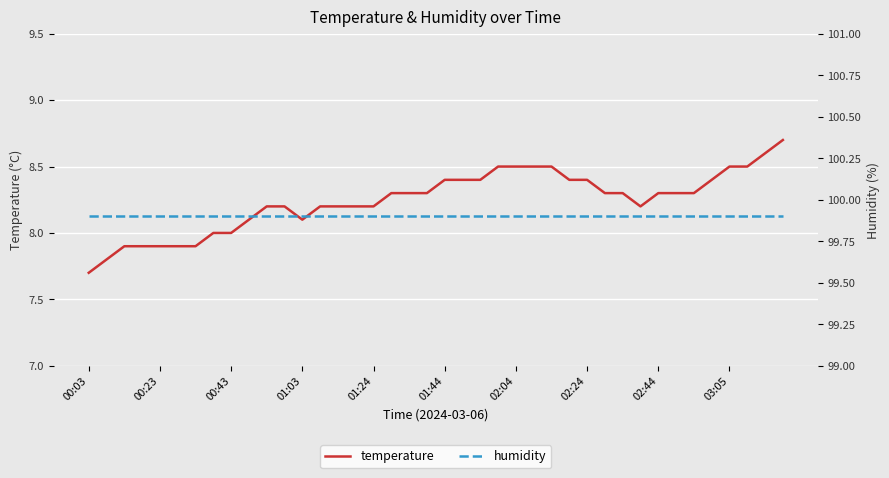

Reading left to right, list all the values displayed in this chart.

temperature: 7.7	7.8	7.9	7.9	7.9	7.9	7.9	8.0	8.0	8.1	8.2	8.2	8.1	8.2	8.2	8.2	8.2	8.3	8.3	8.3	8.4	8.4	8.4	8.5	8.5	8.5	8.5	8.4	8.4	8.3	8.3	8.2	8.3	8.3	8.3	8.4	8.5	8.5	8.6	8.7
humidity: 99.9	99.9	99.9	99.9	99.9	99.9	99.9	99.9	99.9	99.9	99.9	99.9	99.9	99.9	99.9	99.9	99.9	99.9	99.9	99.9	99.9	99.9	99.9	99.9	99.9	99.9	99.9	99.9	99.9	99.9	99.9	99.9	99.9	99.9	99.9	99.9	99.9	99.9	99.9	99.9